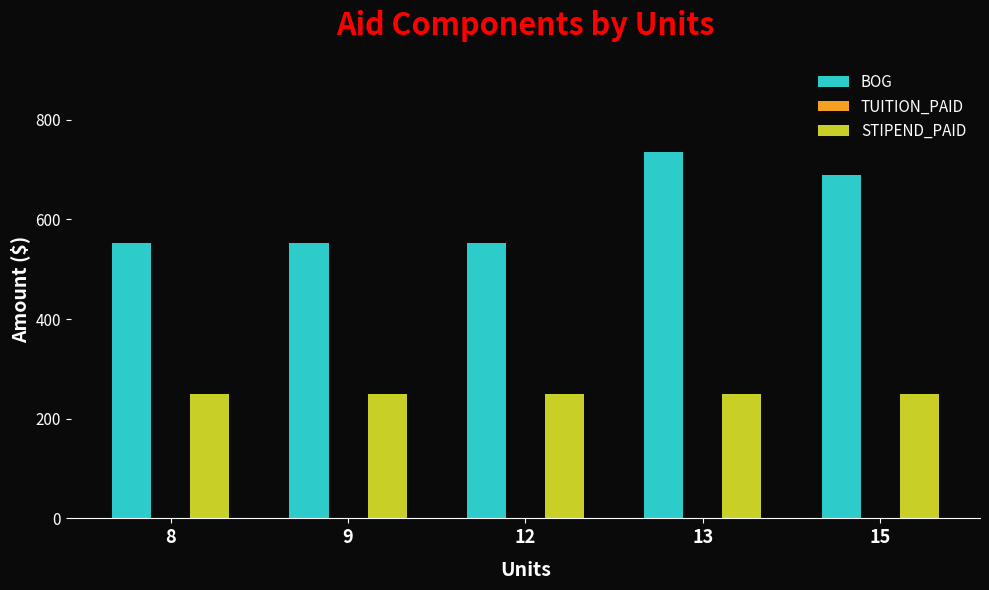

What is the maximum value shown in the chart?

736